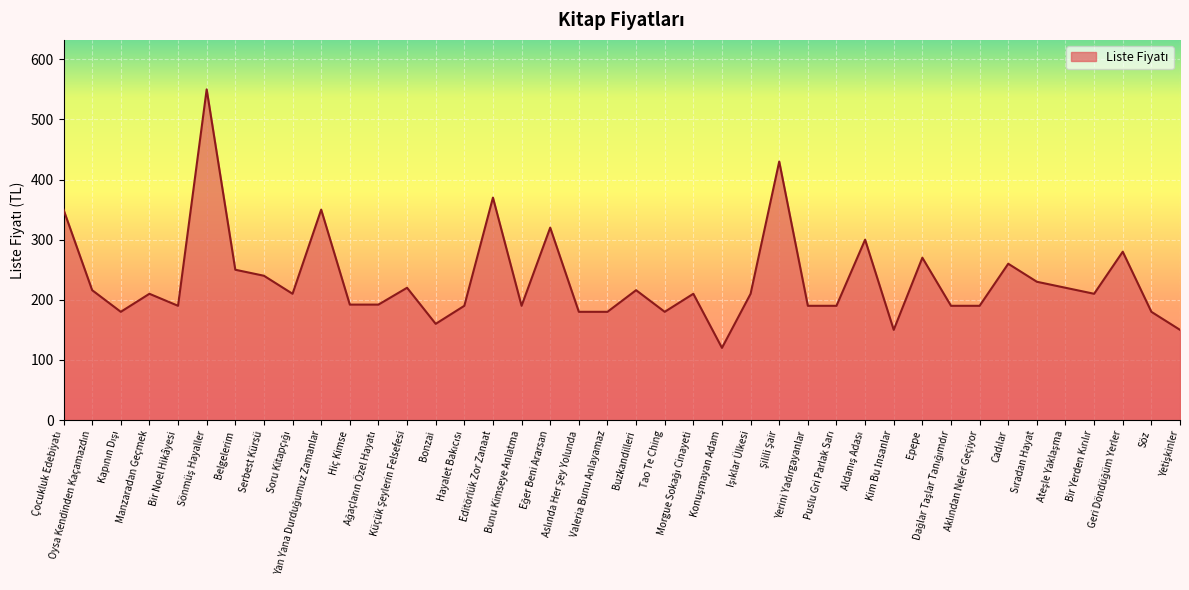

What is the smallest value displayed?

120